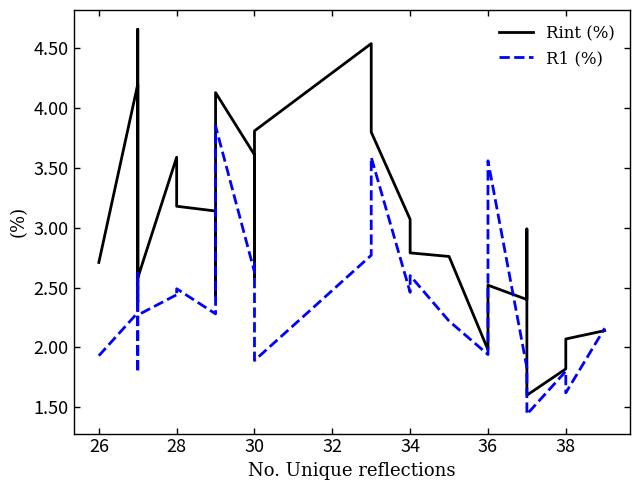

Which series ends up on top after the final intersection of R1 (%) and Rint (%)?

R1 (%)